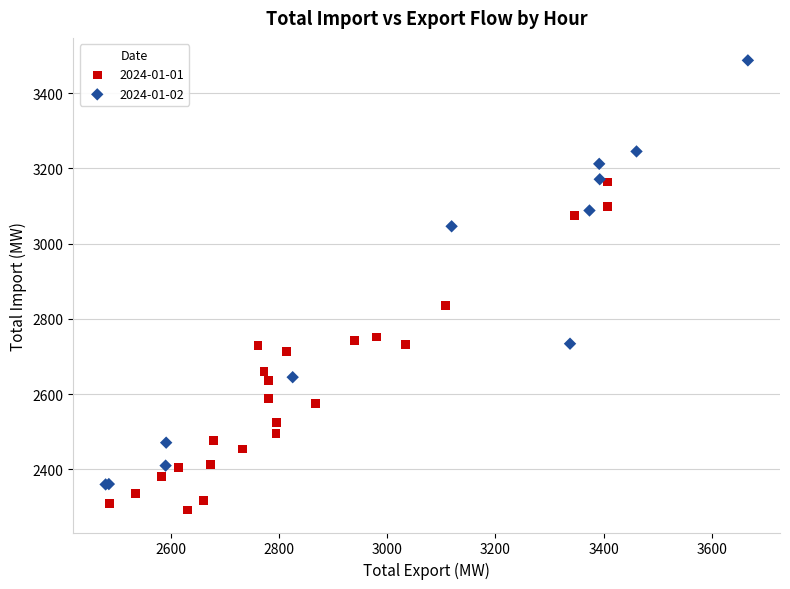

Which series has the largest Y range (max minus min)?

2024-01-02